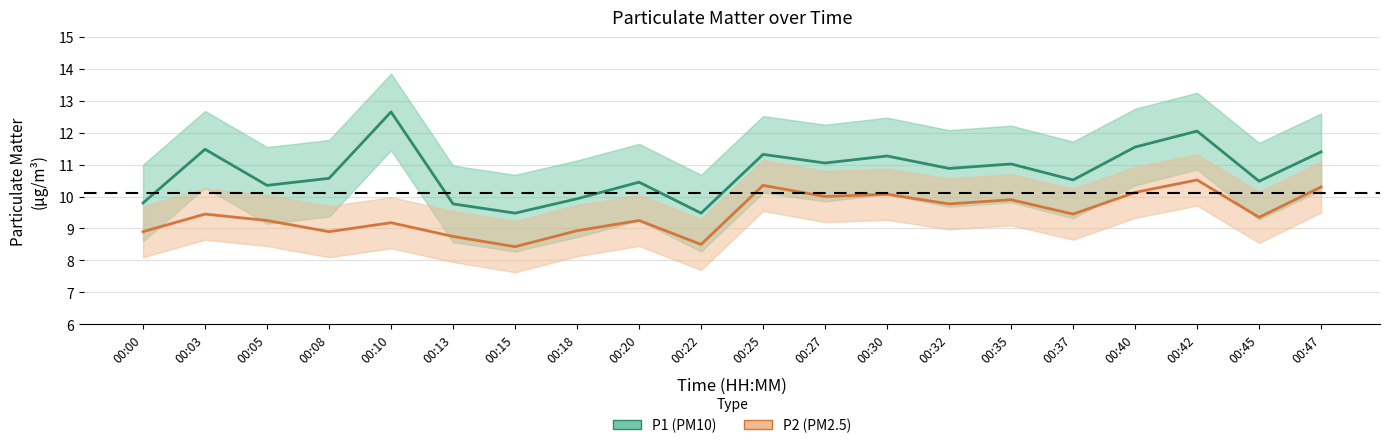

What is the difference between the maximum and second lowest values in the P1 series?

3.2